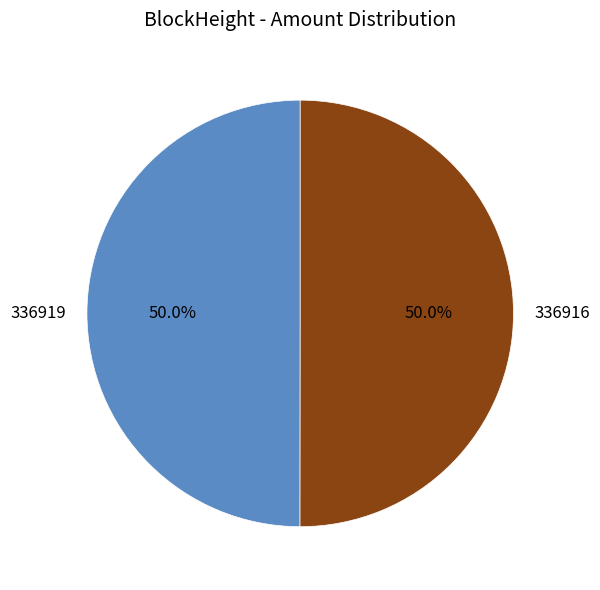

To the nearest percent, what is the difference between the 336919 and 336916 slice percentages?

0%